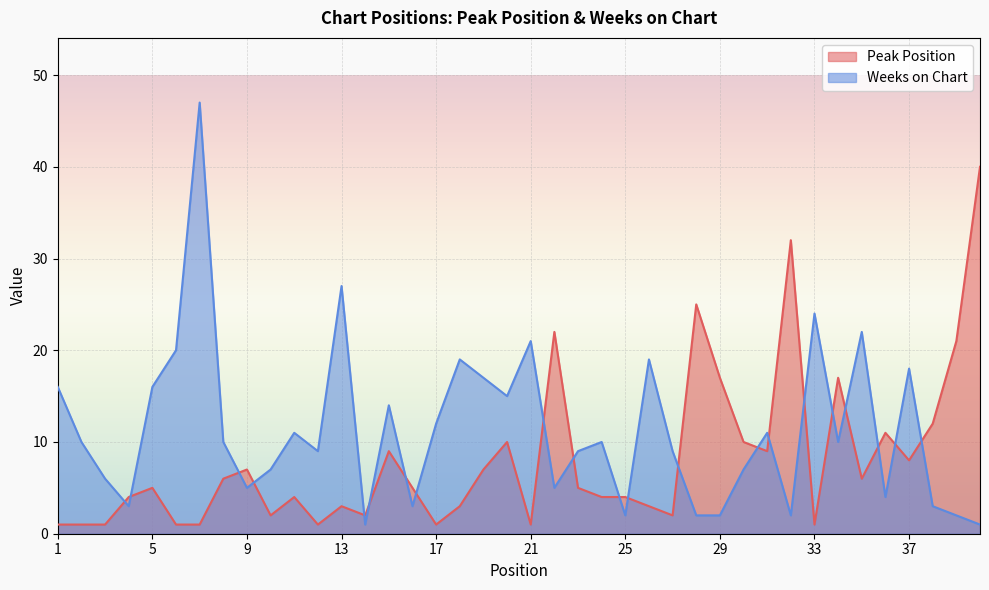

What is the value of the Weeks on Chart point at the 8th from the left?

10